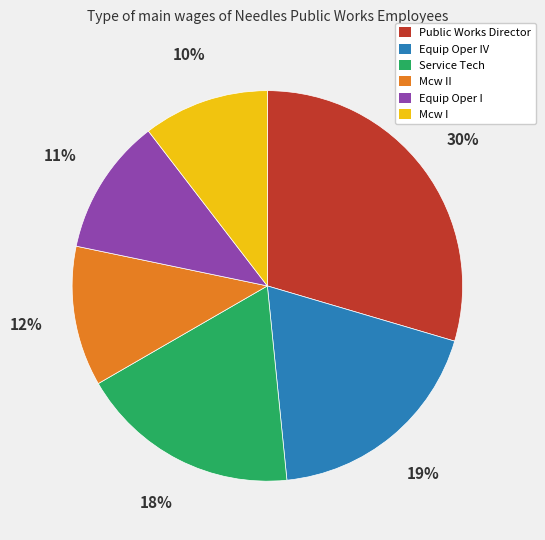

Approximately how many times larger is the value at Equip Oper IV compared to Mcw II?

1.6